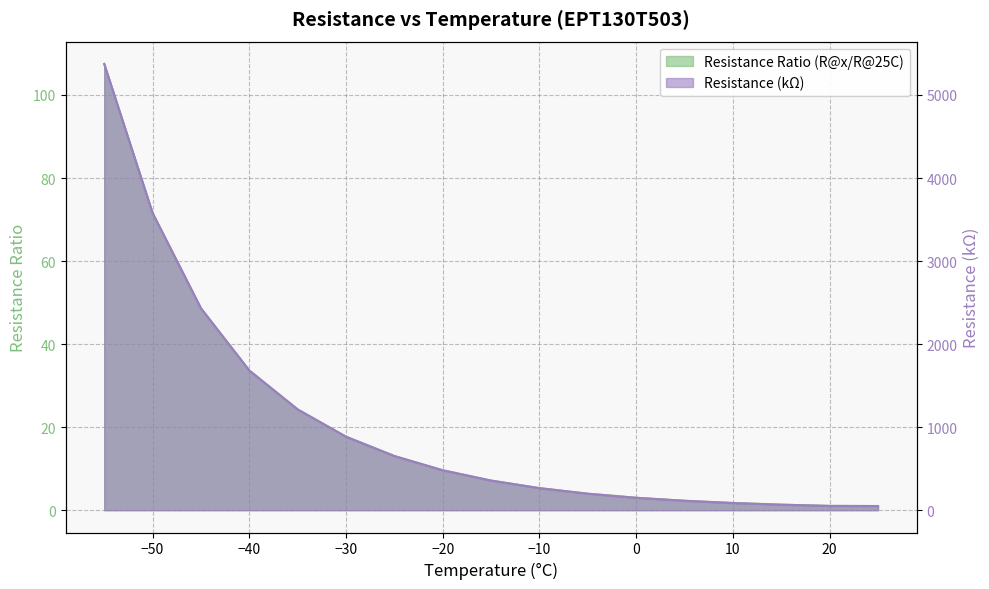

Rank the series by their maximum value, from lowest to highest.

Resistance Ratio (R@x/R@25C), Resistance (kOhm)